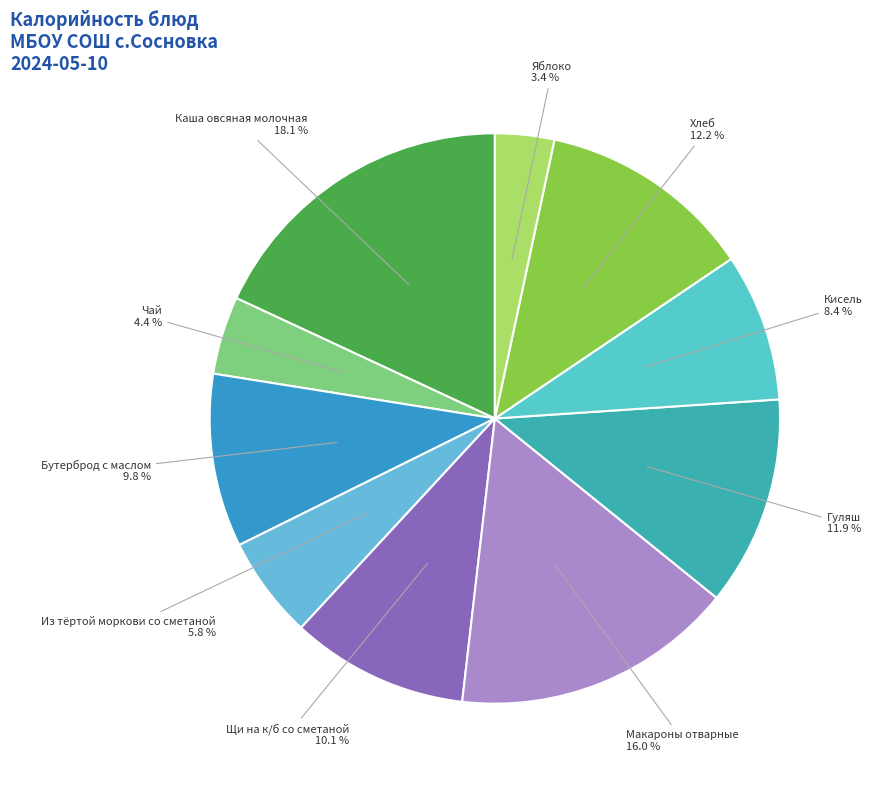

What is the ratio of the value at Яблоко to the value at Гуляш?

0.3